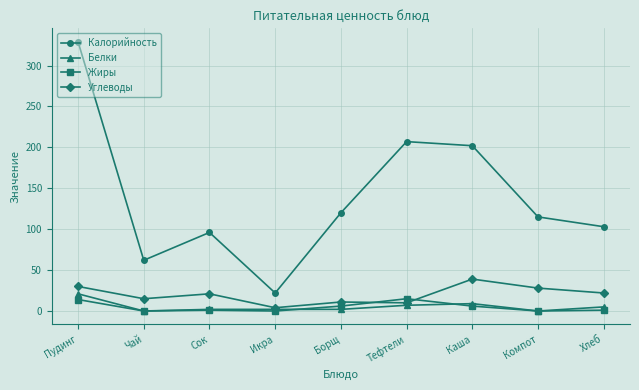

Which series has the widest spread of values?

Калорийность